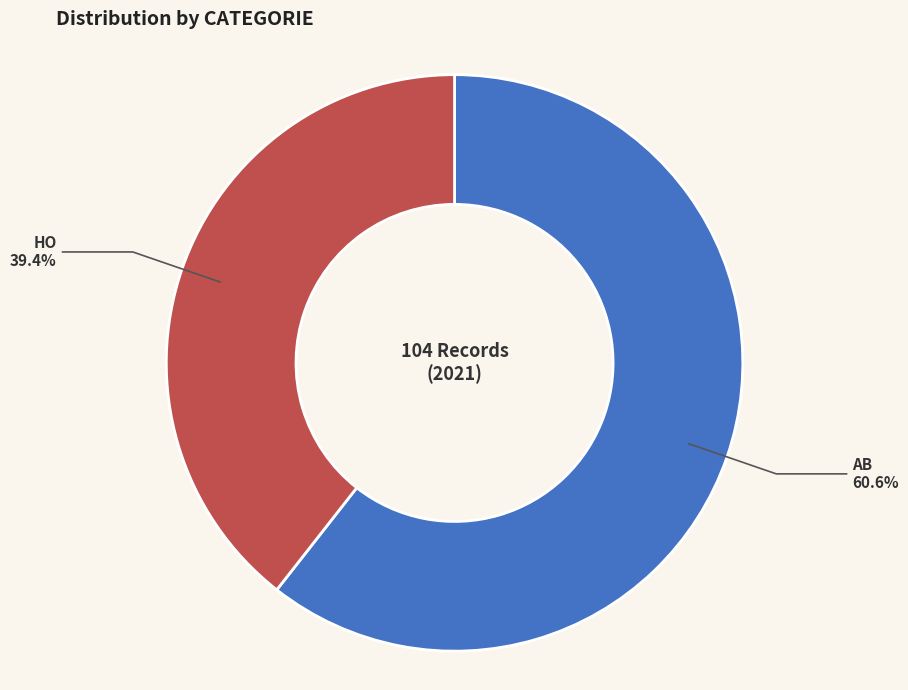

Which has a higher value, AB or HO?

AB